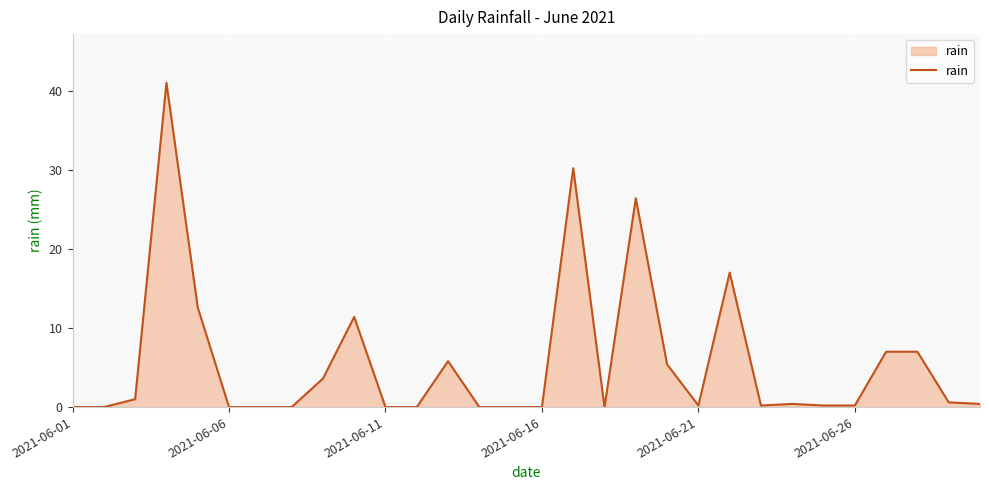

Does the chart display data point markers on the line(s)?

No